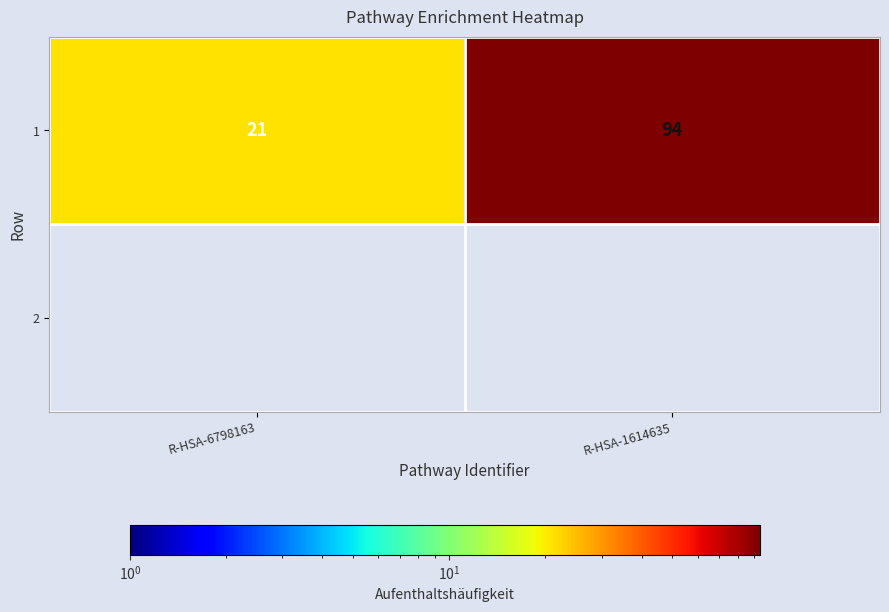

The chart shows a value of 21 at R-HSA-6798163. True or false?

True